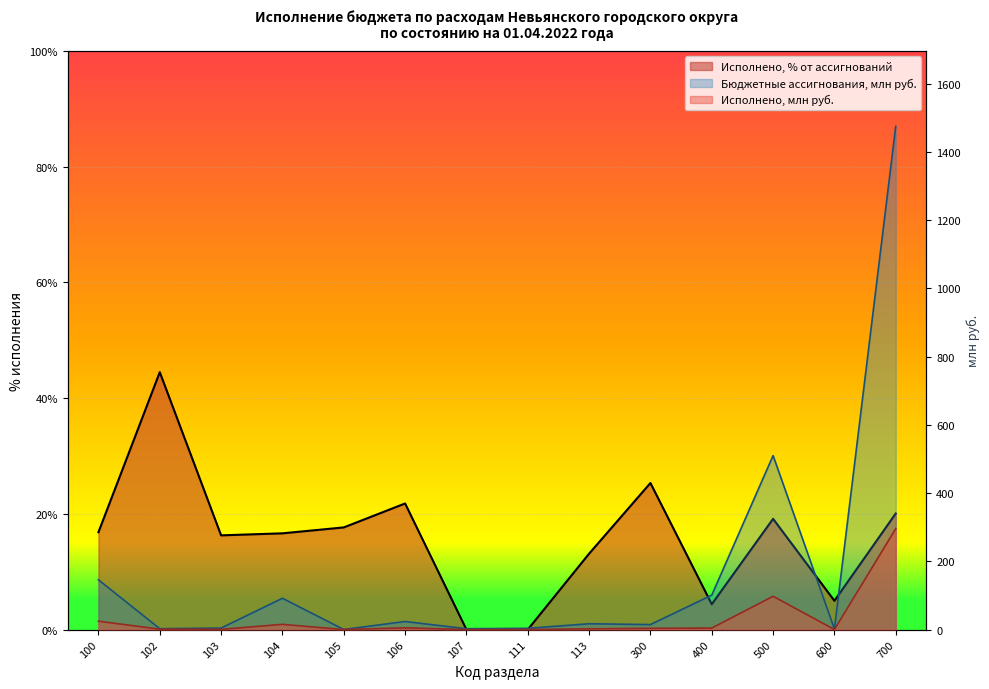

At which category does Исполнено reach its first local valley?

103